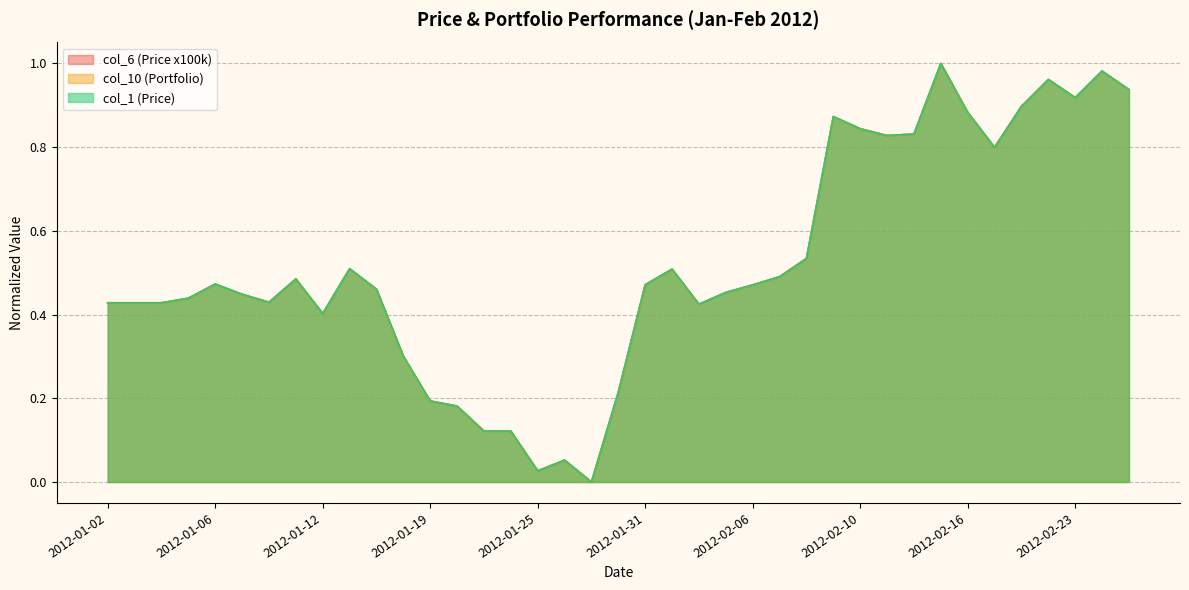

Reading left to right, what are all the values shown in this chart?

col_6 (Price x100k): 2012-01-02=0.4	2012-01-03=0.4	2012-01-04=0.4	2012-01-05=0.4	2012-01-06=0.5	2012-01-09=0.4	2012-01-10=0.4	2012-01-11=0.5	2012-01-12=0.4	2012-01-13=0.5	2012-01-17=0.5	2012-01-18=0.3	2012-01-19=0.2	2012-01-20=0.2	2012-01-23=0.1	2012-01-24=0.1	2012-01-25=0.0	2012-01-26=0.1	2012-01-27=0.0	2012-01-30=0.2	2012-01-31=0.5	2012-02-01=0.5	2012-02-02=0.4	2012-02-03=0.5	2012-02-06=0.5	2012-02-07=0.5	2012-02-08=0.5	2012-02-09=0.9	2012-02-10=0.8	2012-02-13=0.8	2012-02-14=0.8	2012-02-15=1.0	2012-02-16=0.9	2012-02-17=0.8	2012-02-21=0.9	2012-02-22=1.0	2012-02-23=0.9	2012-02-24=1.0	2012-02-27=0.9
col_10 (Portfolio): 2012-01-02=0.4	2012-01-03=0.4	2012-01-04=0.4	2012-01-05=0.4	2012-01-06=0.5	2012-01-09=0.4	2012-01-10=0.4	2012-01-11=0.5	2012-01-12=0.4	2012-01-13=0.5	2012-01-17=0.5	2012-01-18=0.3	2012-01-19=0.2	2012-01-20=0.2	2012-01-23=0.1	2012-01-24=0.1	2012-01-25=0.0	2012-01-26=0.1	2012-01-27=0.0	2012-01-30=0.2	2012-01-31=0.5	2012-02-01=0.5	2012-02-02=0.4	2012-02-03=0.5	2012-02-06=0.5	2012-02-07=0.5	2012-02-08=0.5	2012-02-09=0.9	2012-02-10=0.8	2012-02-13=0.8	2012-02-14=0.8	2012-02-15=1.0	2012-02-16=0.9	2012-02-17=0.8	2012-02-21=0.9	2012-02-22=1.0	2012-02-23=0.9	2012-02-24=1.0	2012-02-27=0.9
col_1 (Price): 2012-01-02=0.4	2012-01-03=0.4	2012-01-04=0.4	2012-01-05=0.4	2012-01-06=0.5	2012-01-09=0.4	2012-01-10=0.4	2012-01-11=0.5	2012-01-12=0.4	2012-01-13=0.5	2012-01-17=0.5	2012-01-18=0.3	2012-01-19=0.2	2012-01-20=0.2	2012-01-23=0.1	2012-01-24=0.1	2012-01-25=0.0	2012-01-26=0.1	2012-01-27=0.0	2012-01-30=0.2	2012-01-31=0.5	2012-02-01=0.5	2012-02-02=0.4	2012-02-03=0.5	2012-02-06=0.5	2012-02-07=0.5	2012-02-08=0.5	2012-02-09=0.9	2012-02-10=0.8	2012-02-13=0.8	2012-02-14=0.8	2012-02-15=1.0	2012-02-16=0.9	2012-02-17=0.8	2012-02-21=0.9	2012-02-22=1.0	2012-02-23=0.9	2012-02-24=1.0	2012-02-27=0.9